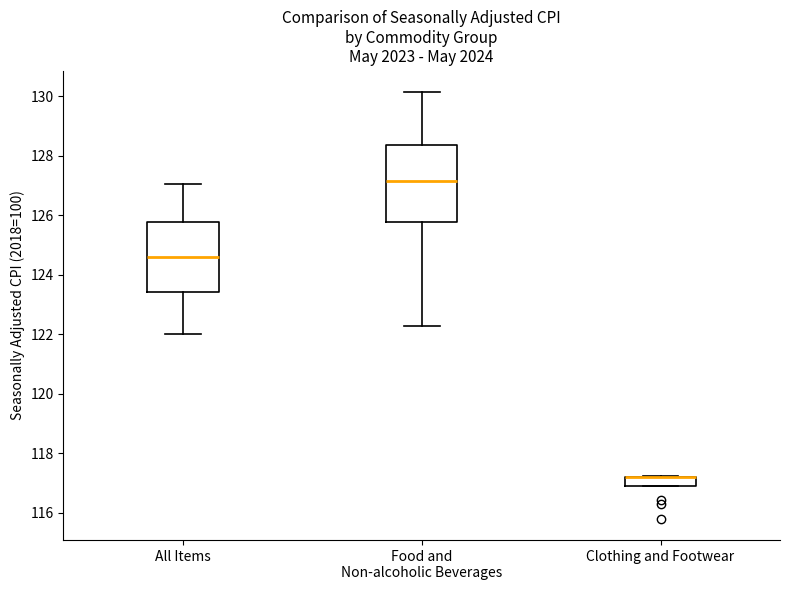

Comparing the boxes themselves (not the whiskers), which one is the tallest?

Food and Non-alcoholic Beverages